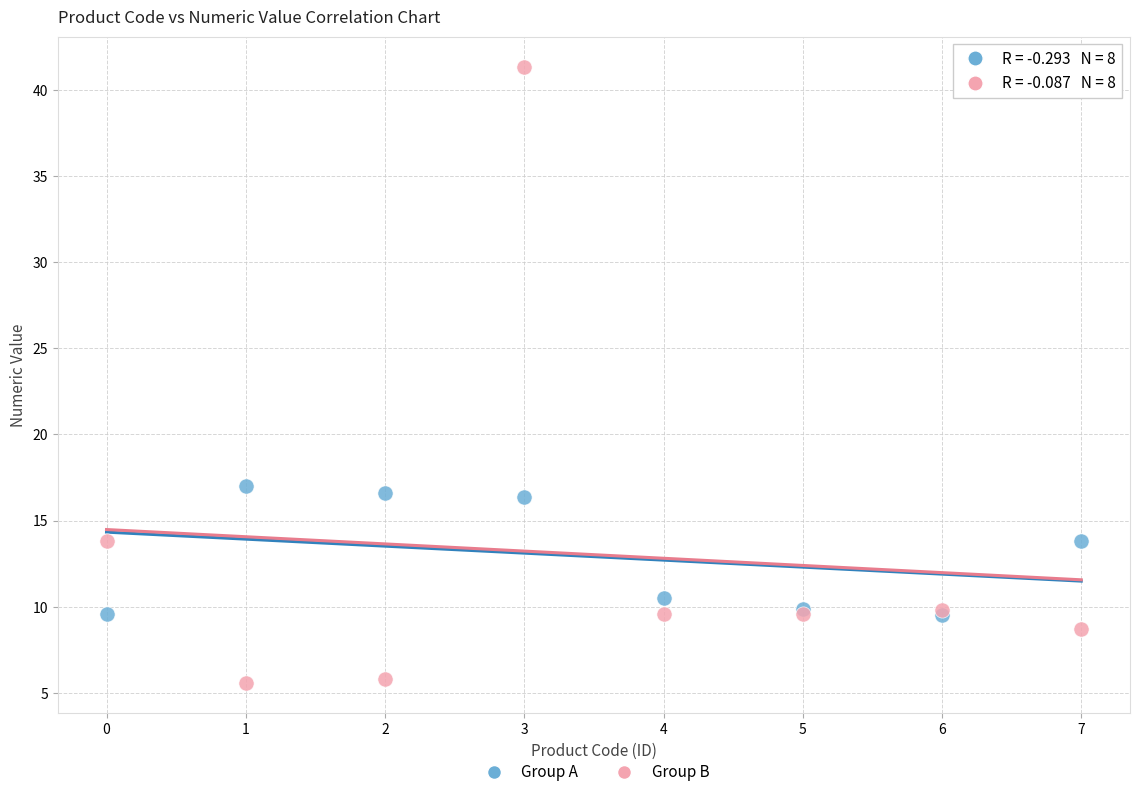

Which series contains the highest Y value?

Group B